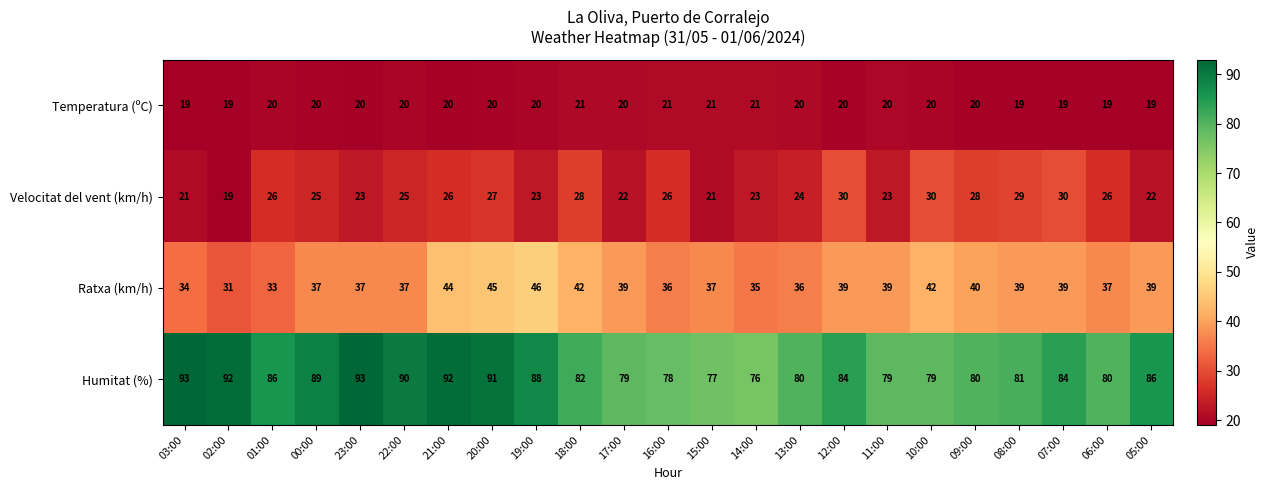

The value of Humitat (%) at 03:00 is 30. True or false?

False